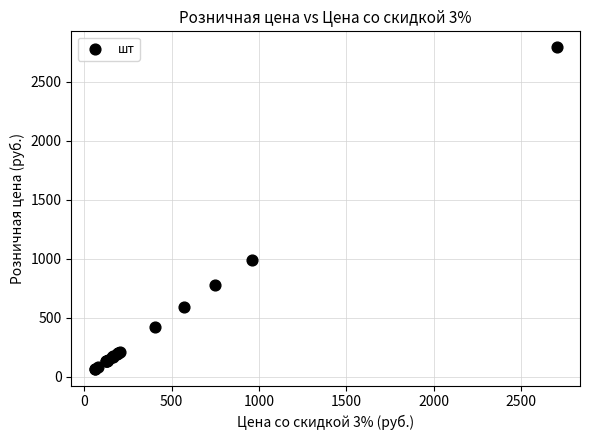

What Y value in the scatter plot is closest to 1425?

990.0